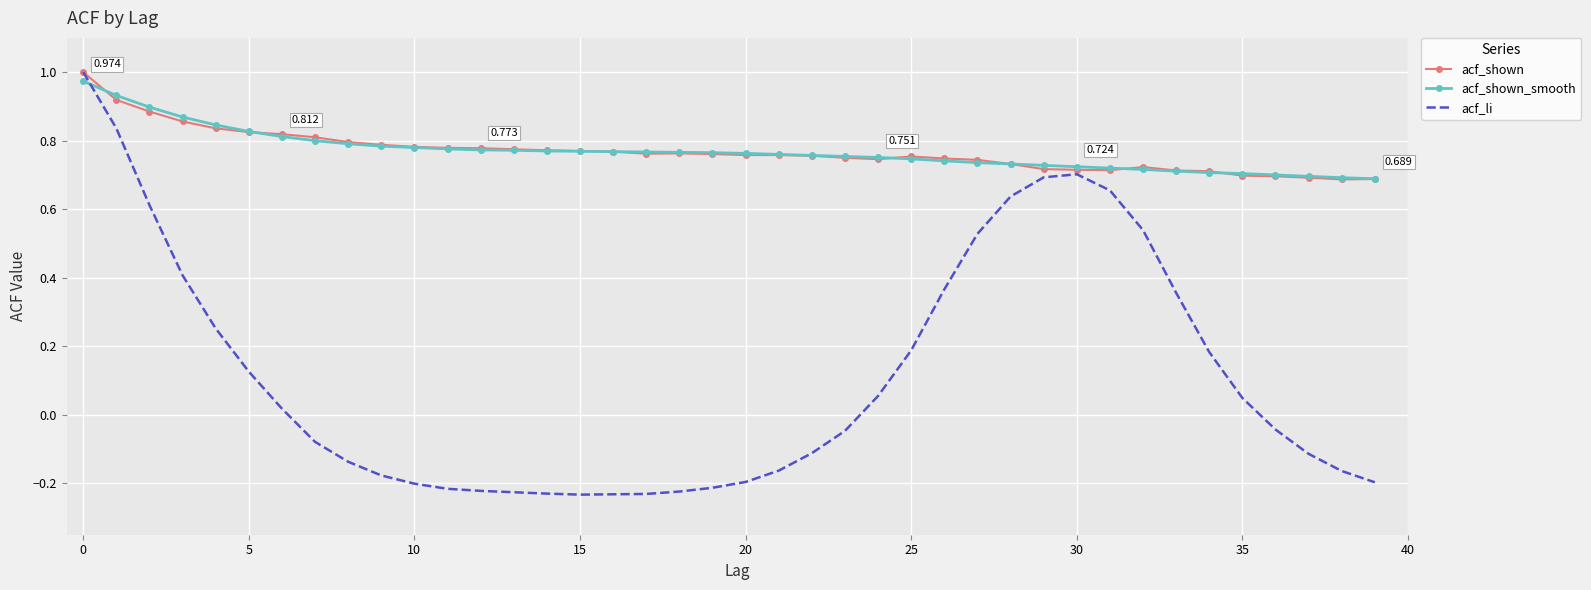

At how many categories does at least one series exceed 0?

40